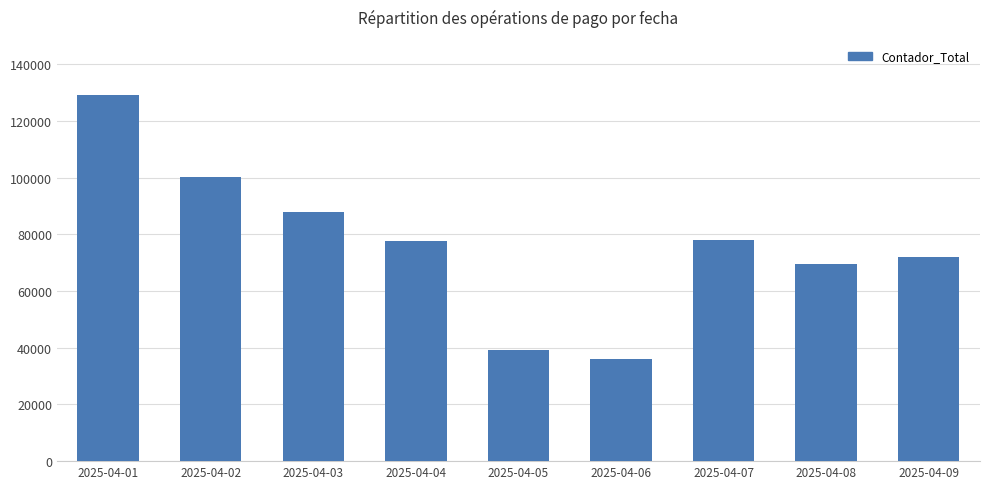

Reading right to left, list all the values displayed in this chart.

Contador_Total: 2025-04-09=71995	2025-04-08=69578	2025-04-07=78169	2025-04-06=35884	2025-04-05=39094	2025-04-04=77549	2025-04-03=87914	2025-04-02=100424	2025-04-01=129316
Inicio Pago - SEPA: 2025-04-09=60181	2025-04-08=57188	2025-04-07=64318	2025-04-06=29427	2025-04-05=32112	2025-04-04=63862	2025-04-03=72293	2025-04-02=82555	2025-04-01=106986
Inicio Pago - Inmediata: 2025-04-09=11314	2025-04-08=11956	2025-04-07=13422	2025-04-06=6418	2025-04-05=6922	2025-04-04=13298	2025-04-03=15205	2025-04-02=17359	2025-04-01=21839
Inicio Pago - Internacional: 2025-04-09=500	2025-04-08=434	2025-04-07=429	2025-04-06=39	2025-04-05=60	2025-04-04=389	2025-04-03=416	2025-04-02=510	2025-04-01=491